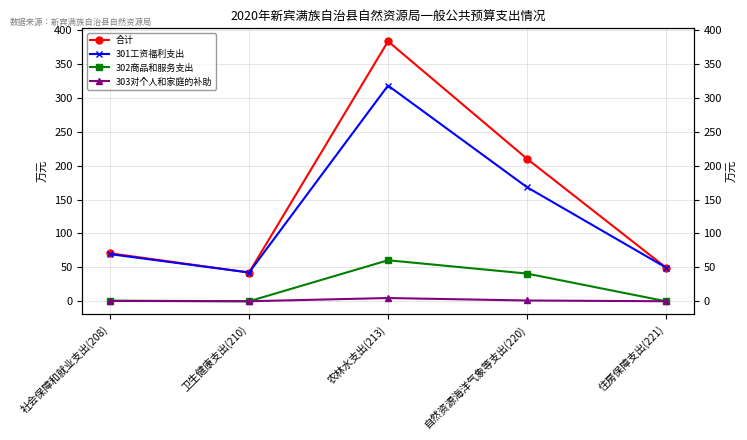

True or false: 301工资福利支出 and 302商品和服务支出 intersect in this chart.

False